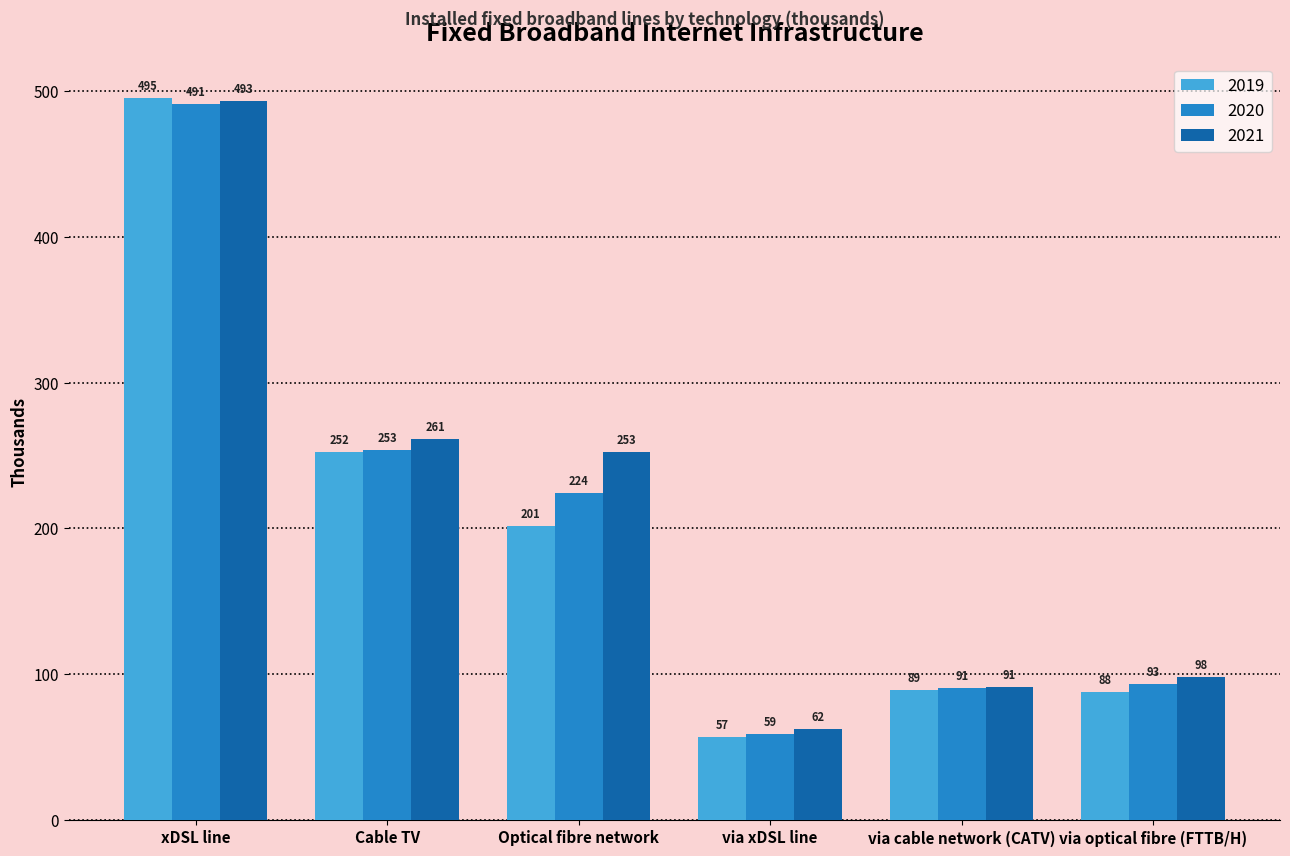

At which label does 2021 reach its peak?

xDSL line